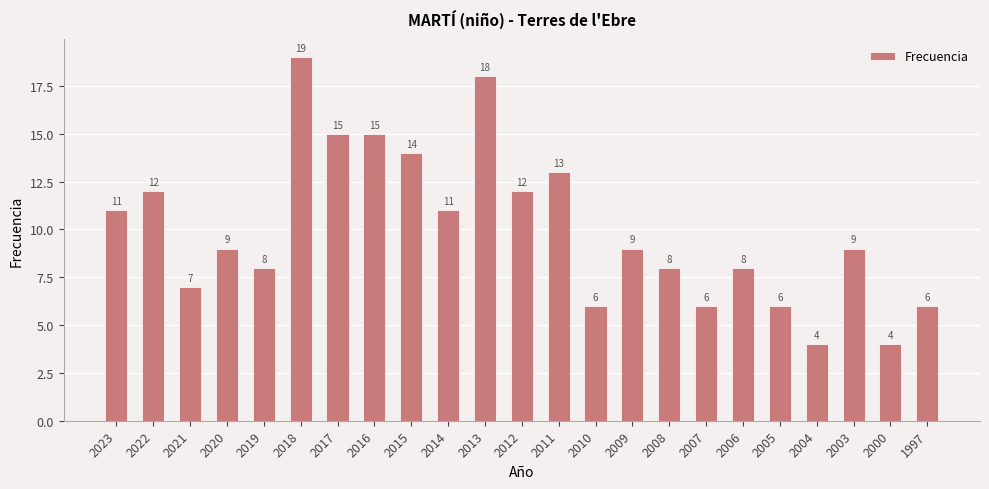

The value at 2018 is 10. True or false?

False